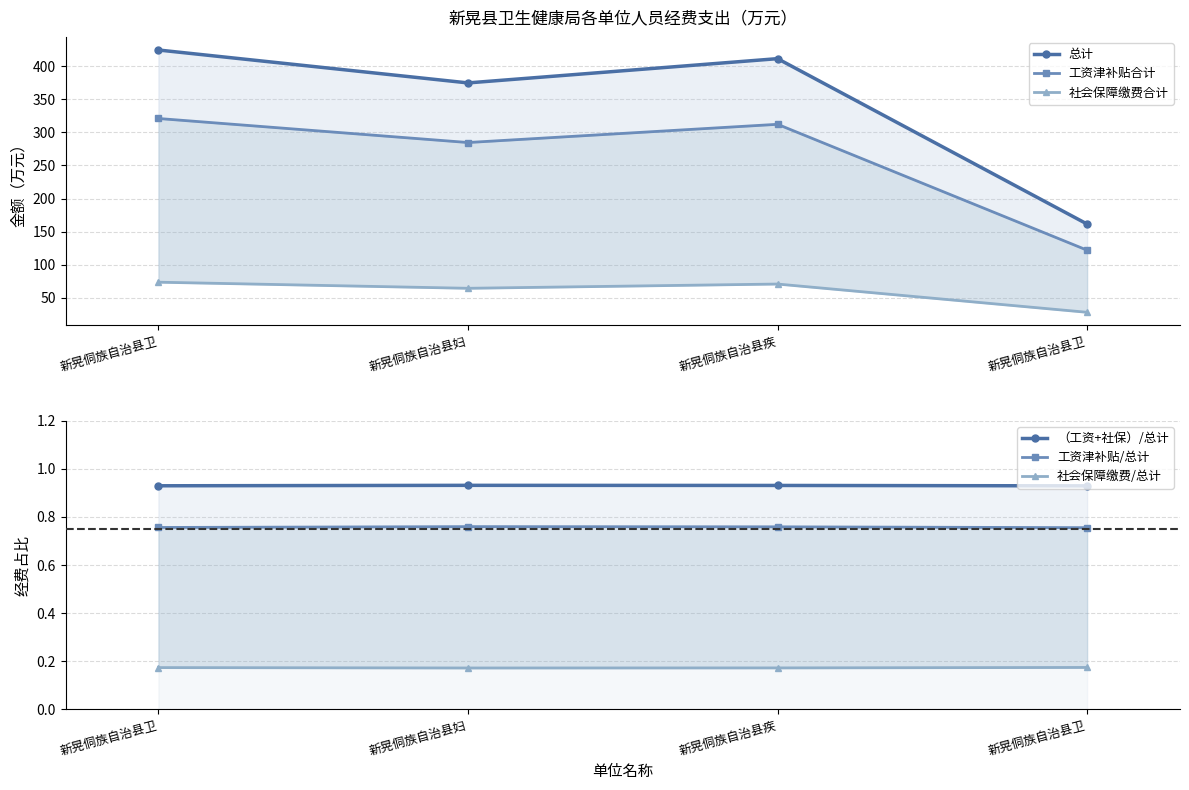

What is the label of the 2nd point from the left?

新晃侗族自治县妇